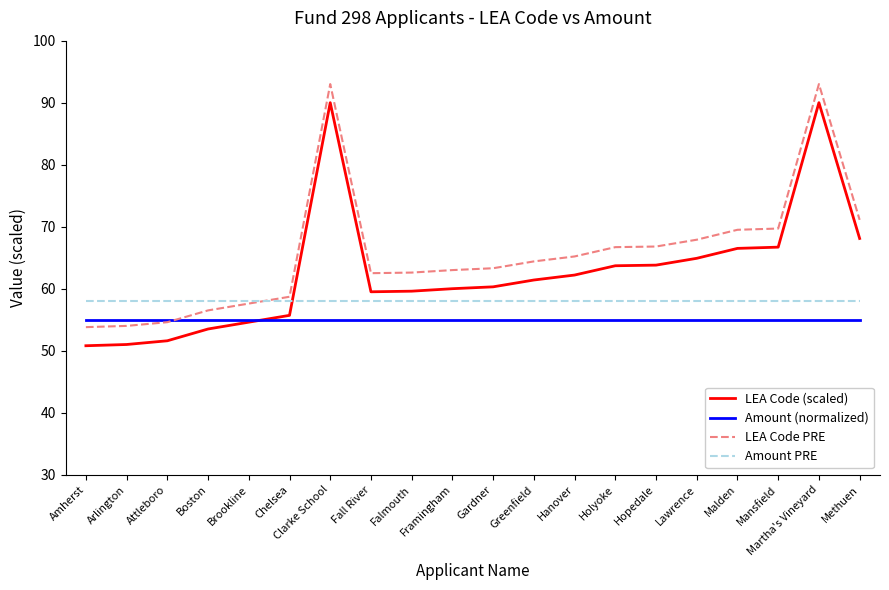

What is the highest value of the LEA Code (scaled) series?

90.0